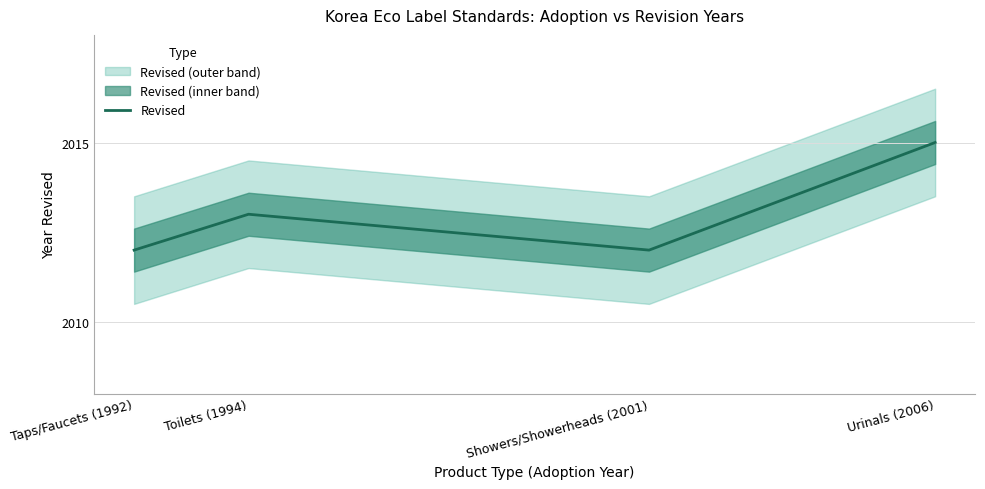

What is the value of the 3rd point from the left?

2012